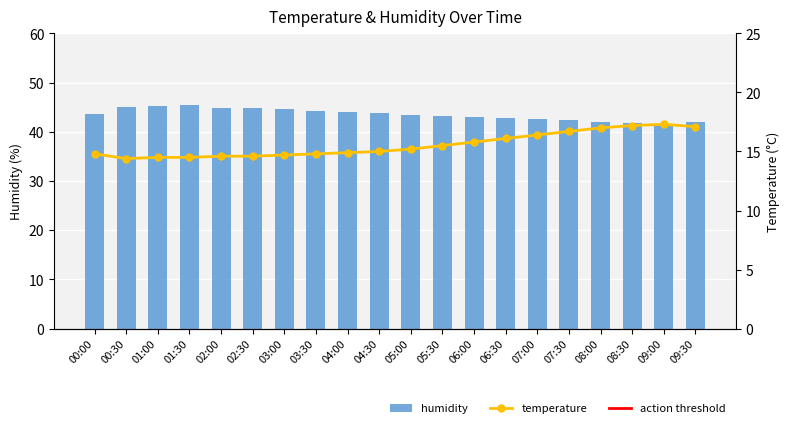

Reading left to right, extract all data points from this chart.

humidity: 43.7	45.0	45.2	45.5	44.9	44.8	44.6	44.3	44.0	43.8	43.5	43.2	43.0	42.8	42.5	42.3	42.0	41.8	41.6	41.9
temperature: 14.8	14.4	14.5	14.5	14.6	14.6	14.7	14.8	14.9	15.0	15.2	15.5	15.8	16.1	16.4	16.7	17.0	17.2	17.3	17.1
action threshold: 27.5	28.0	28.1	28.2	28.0	27.9	27.8	27.7	27.6	27.5	27.4	27.3	27.2	27.1	27.0	26.9	26.8	26.7	26.6	26.8